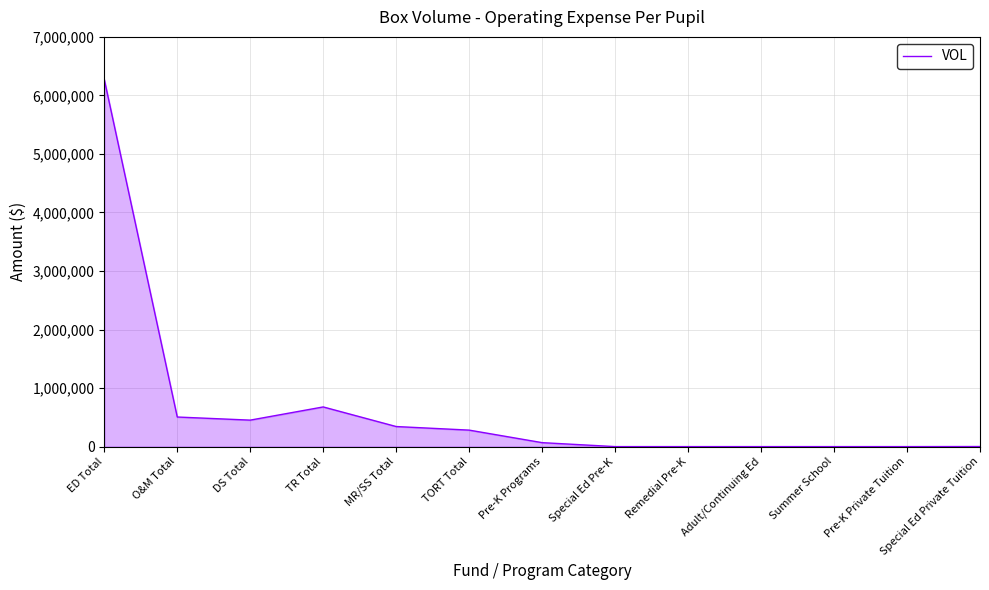

What is the maximum value shown in the chart?

6273151